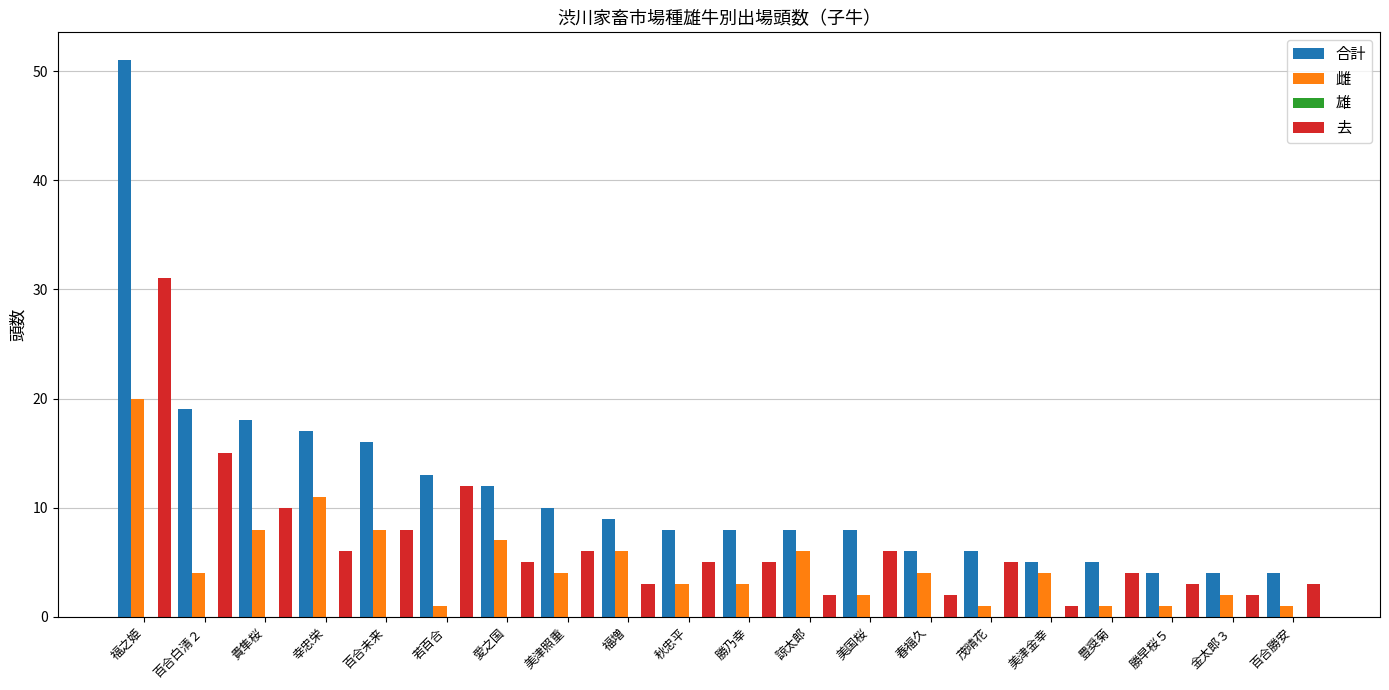

What is the spread (max minus min) of values at 幸忠栄?

11